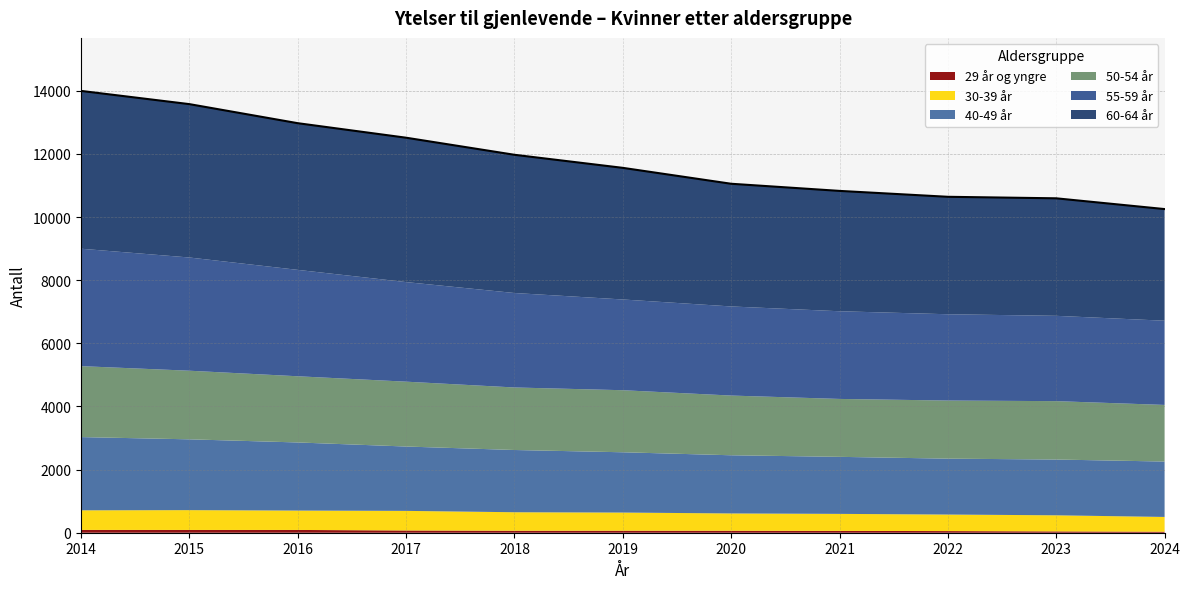

Does the chart display data point markers on the line(s)?

No